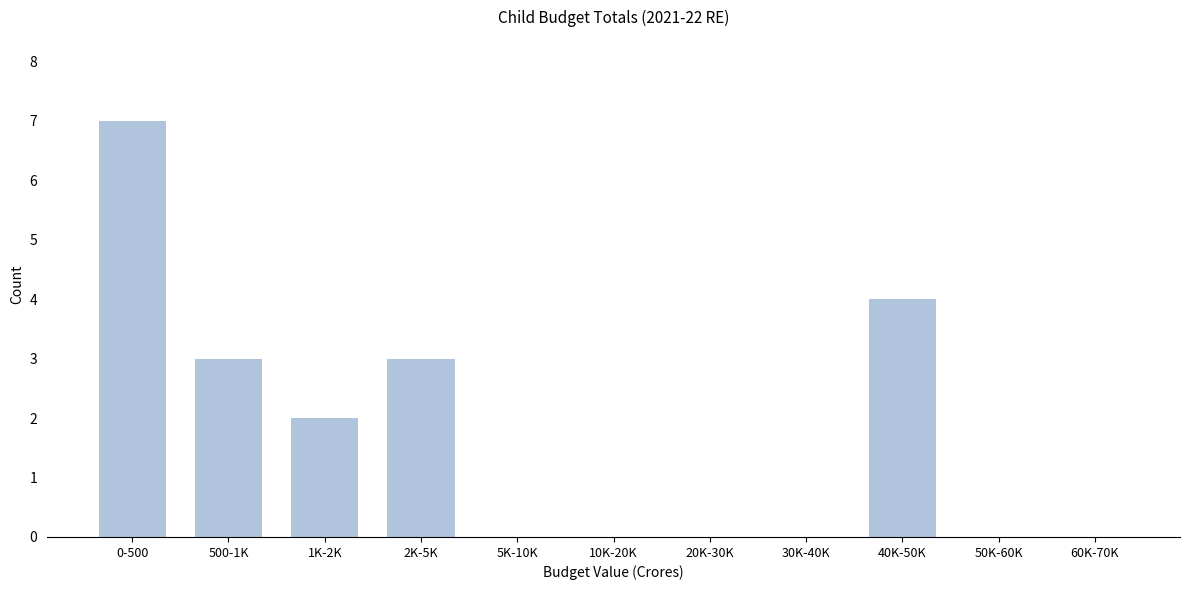

Reading left to right, what are all the values shown in this chart?

0-500=7	500-1K=3	1K-2K=2	2K-5K=3	5K-10K=0	10K-20K=0	20K-30K=0	30K-40K=0	40K-50K=4	50K-60K=0	60K-70K=0